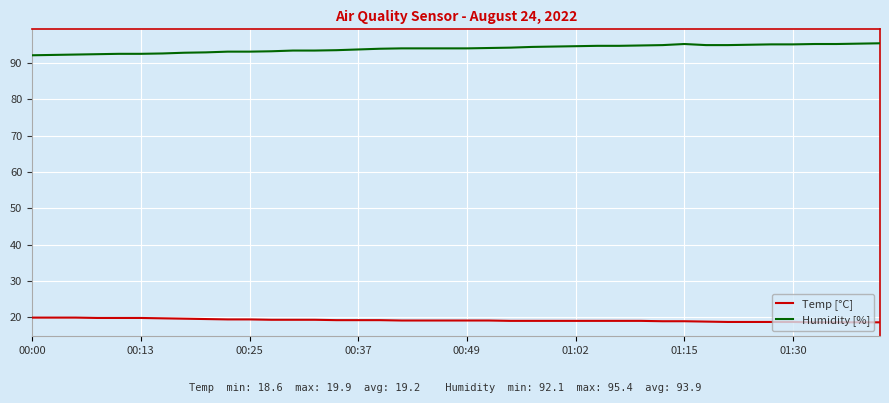

Rank the series by their average value, from lowest to highest.

Temp [°C], Humidity [%]